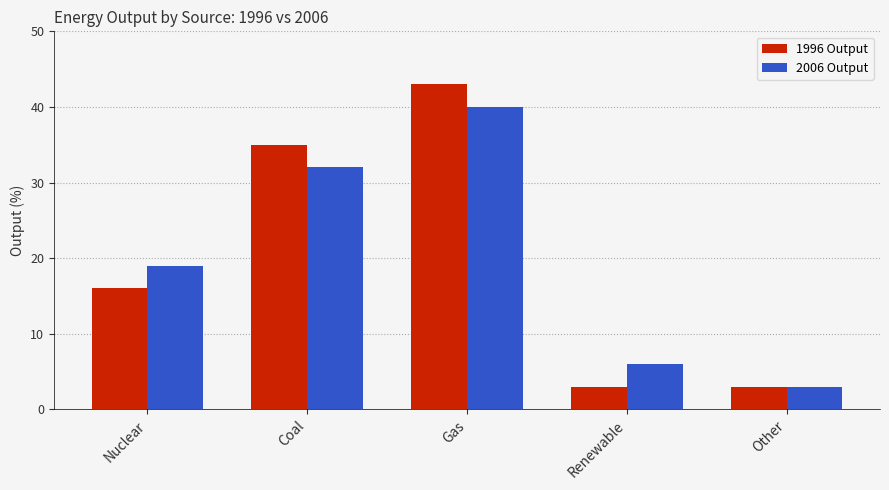

Which series has the largest range (max minus min)?

1996 Output